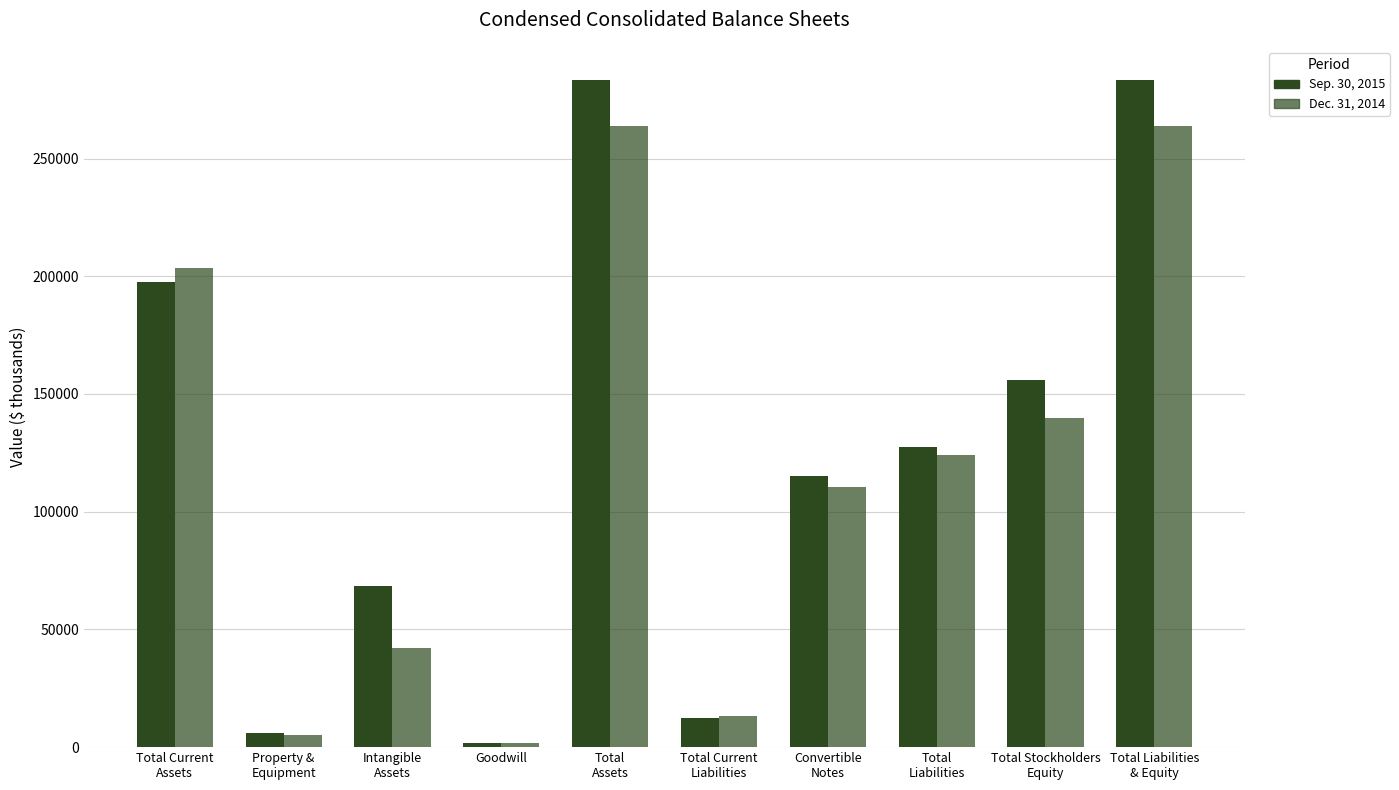

What is the value of the Dec. 31, 2014 bar at the 8th from the left?

123924